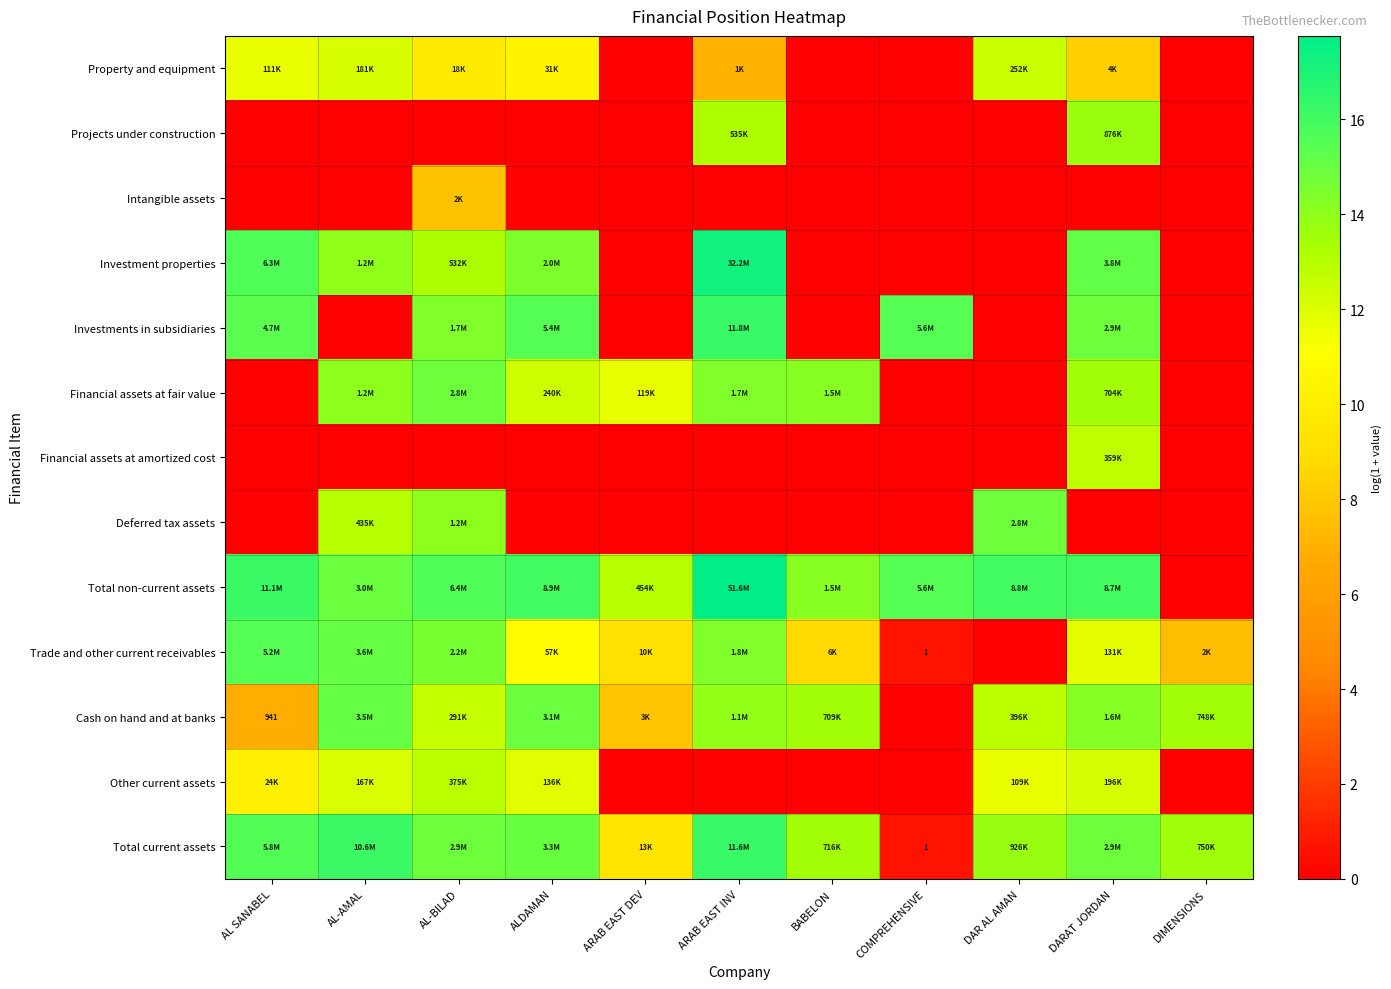

How many data points in Total non-current assets are above 15?

7